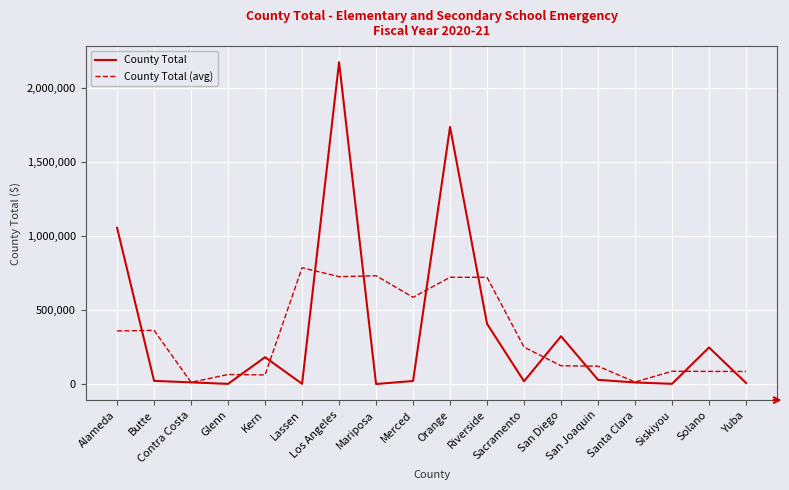

Where does the County Total (avg) series first go above 249306?

Alameda